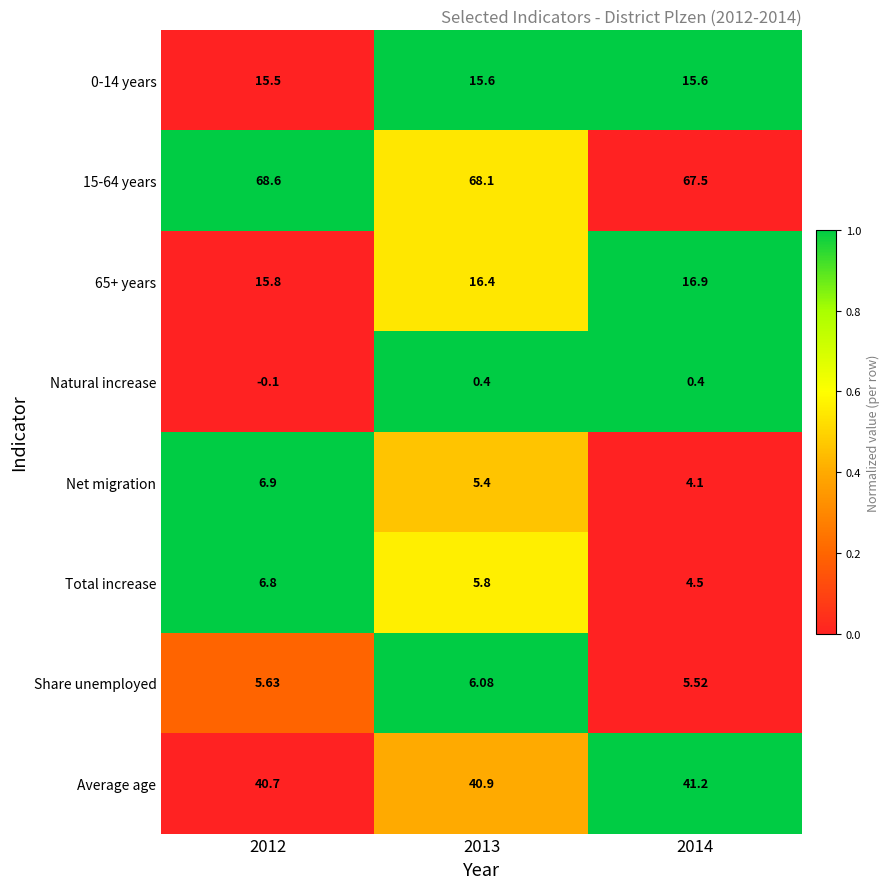

Which series has the widest spread of values?

Net migration